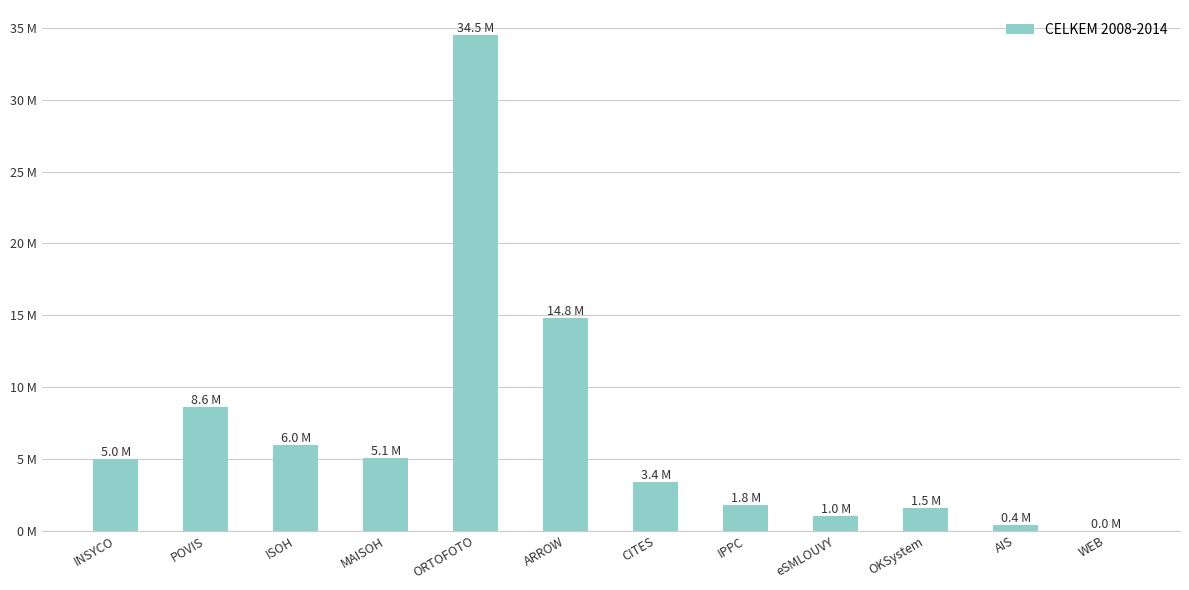

What is the ratio of the value at ISOH to the value at MAISOH?

1.2